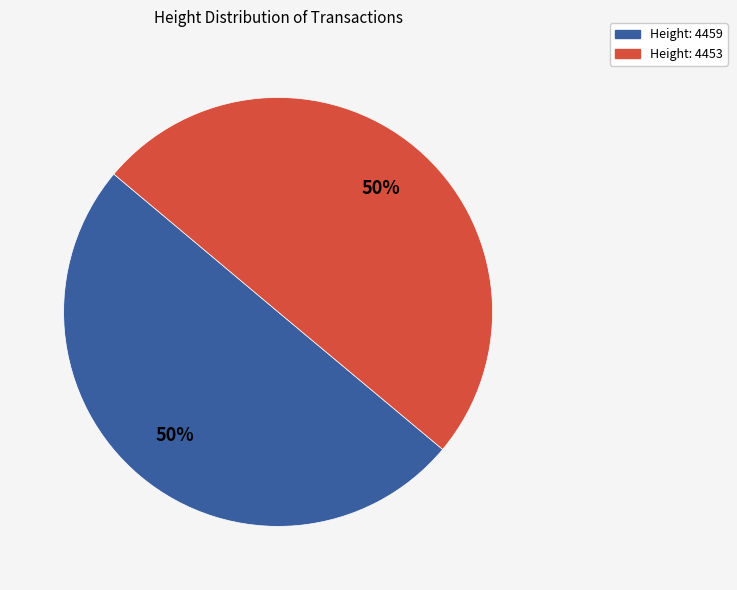

What is the ratio of the value at Height: 4459 to the value at Height: 4453?

1.0